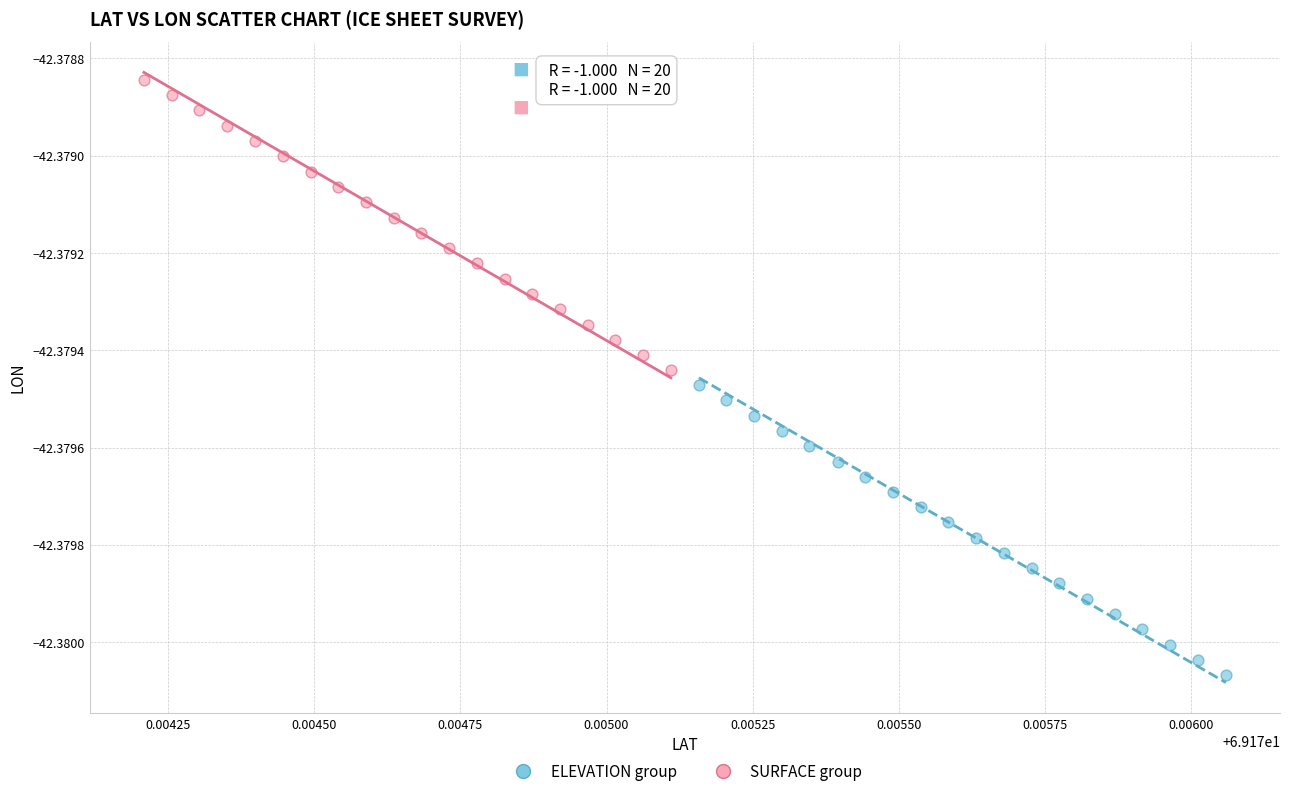

Which series has the widest spread of Y values?

SURFACE group